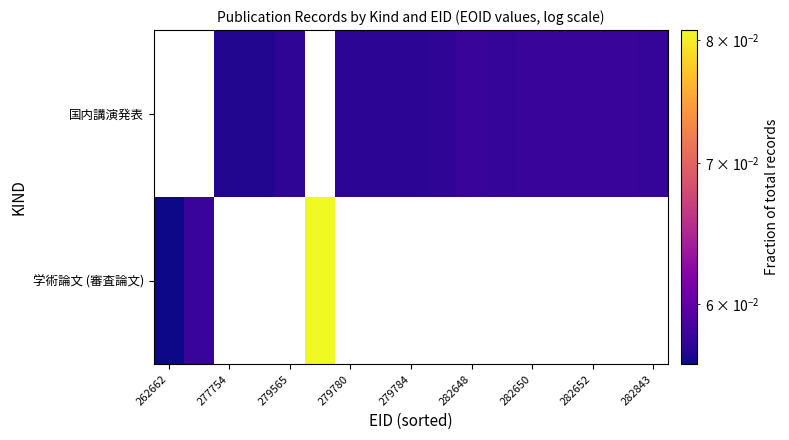

Is it true that 国内講演発表 equals 0.1 at 282650?

False